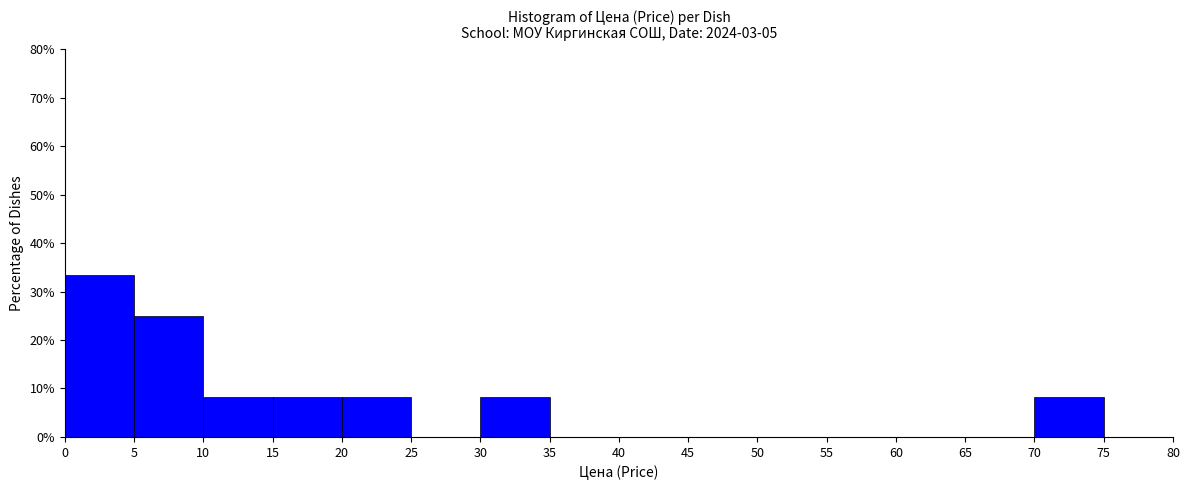

Reading left to right, list every bar in this chart as the range it spans on the x-axis followed by its height. The values are not printed on the chart, so give them approximately, as read against the axis.

0 to 5: 33
5 to 10: 25
10 to 15: 8
15 to 20: 8
20 to 25: 8
25 to 30: 0
30 to 35: 8
35 to 40: 0
40 to 45: 0
45 to 50: 0
50 to 55: 0
55 to 60: 0
60 to 65: 0
65 to 70: 0
70 to 75: 8
75 to 80: 0